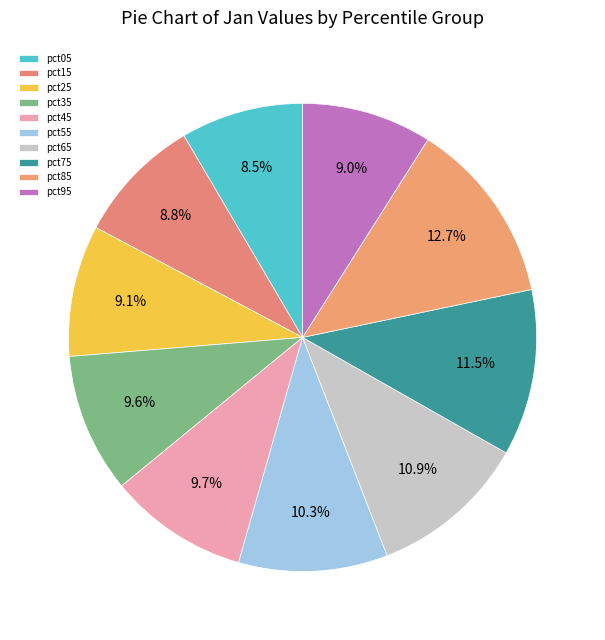

How many segments does this pie chart have?

10